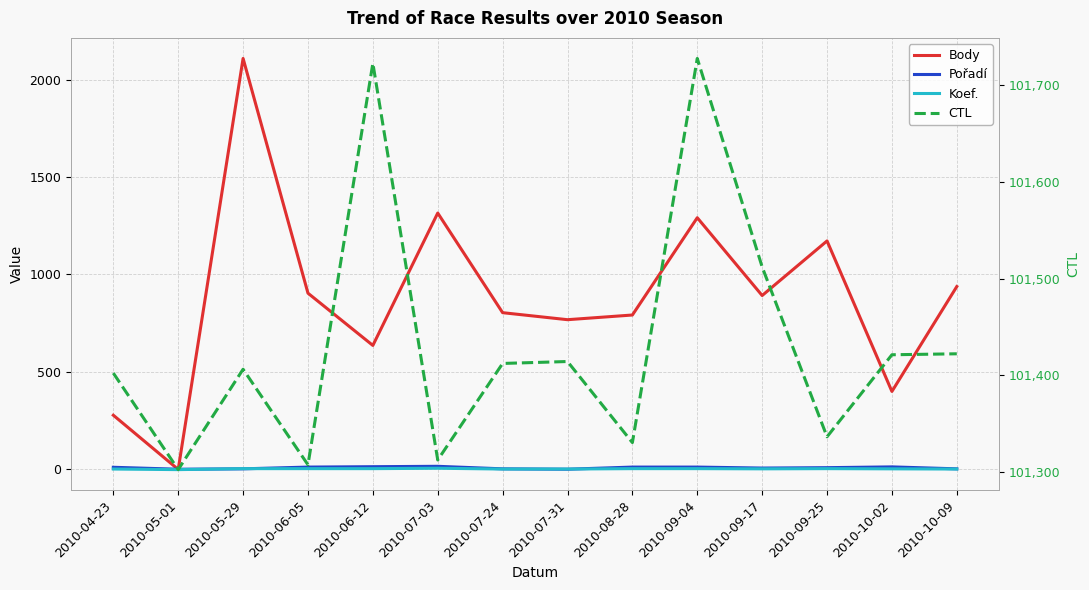

At how many categories does at least one series exceed 45679?

14